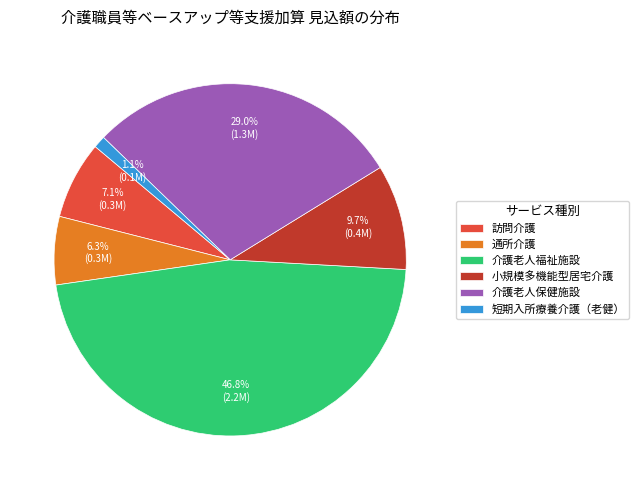

The 介護老人福祉施設 slice represents 38% of the pie. True or false?

False